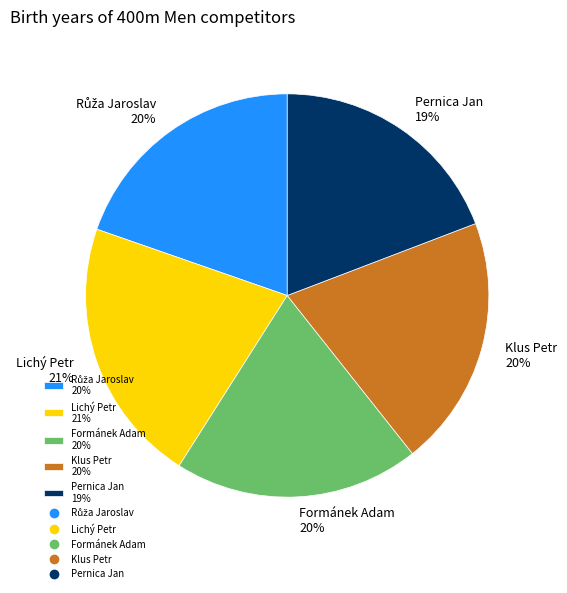

Is there any slice that represents more than half of the pie?

No